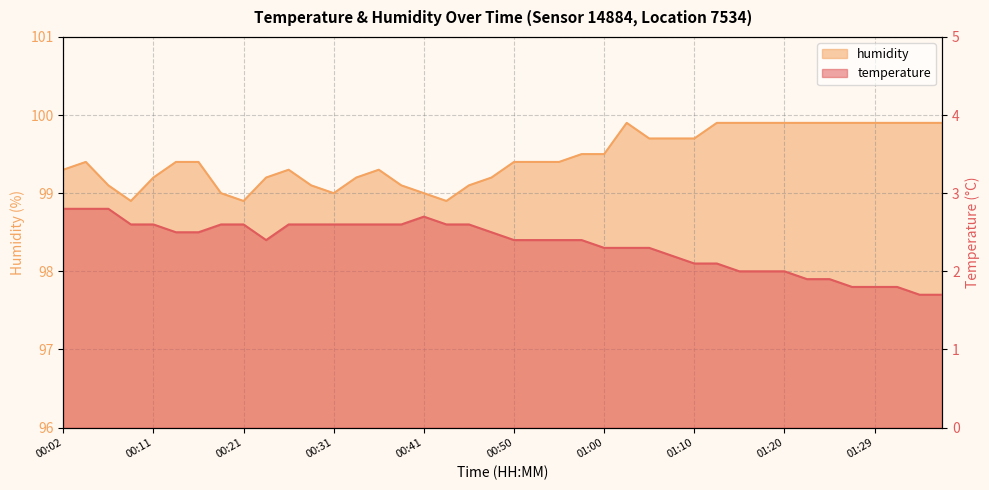

What is the average value of the temperature series?

2.3